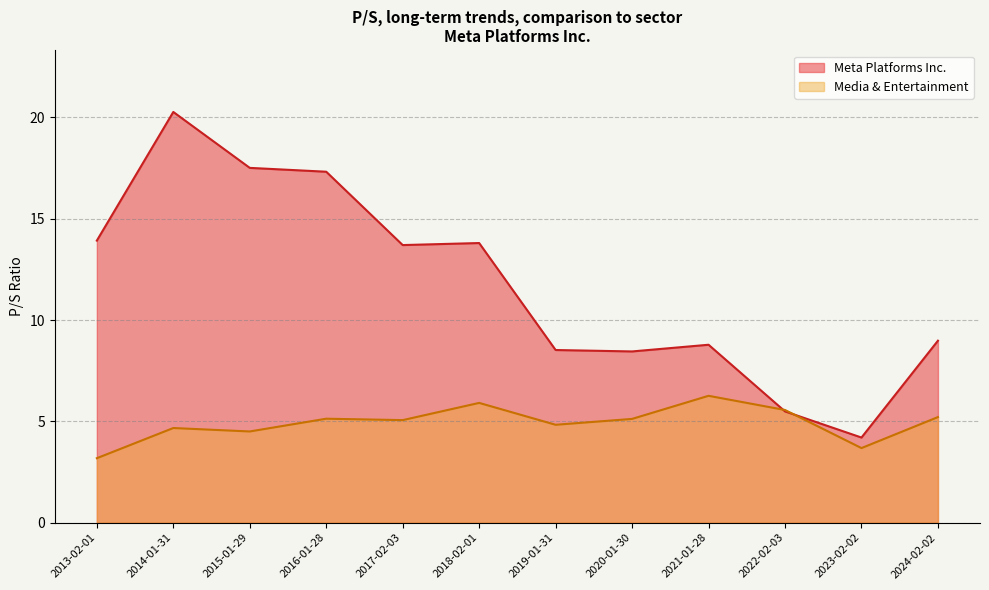

Reading left to right, list all the values displayed in this chart.

Meta Platforms Inc.: 2024-02-02=9.0	2023-02-02=4.2	2022-02-03=5.5	2021-01-28=8.8	2020-01-30=8.4	2019-01-31=8.5	2018-02-01=13.8	2017-02-03=13.7	2016-01-28=17.3	2015-01-29=17.5	2014-01-31=20.3	2013-02-01=13.9
Media & Entertainment: 2024-02-02=5.2	2023-02-02=3.7	2022-02-03=5.6	2021-01-28=6.3	2020-01-30=5.1	2019-01-31=4.8	2018-02-01=5.9	2017-02-03=5.1	2016-01-28=5.1	2015-01-29=4.5	2014-01-31=4.7	2013-02-01=3.2